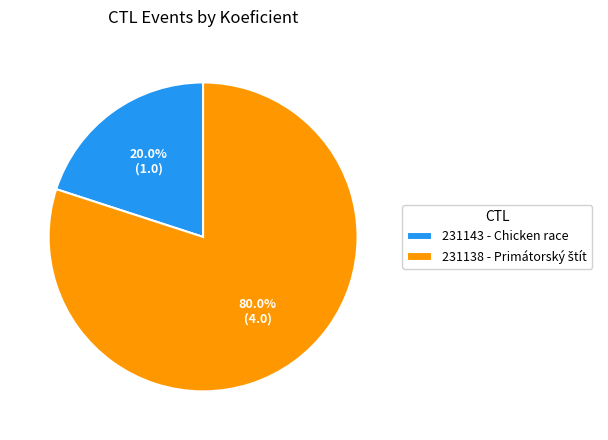

To the nearest percent, what percentage of the pie is 231143 - Chicken race?

20%